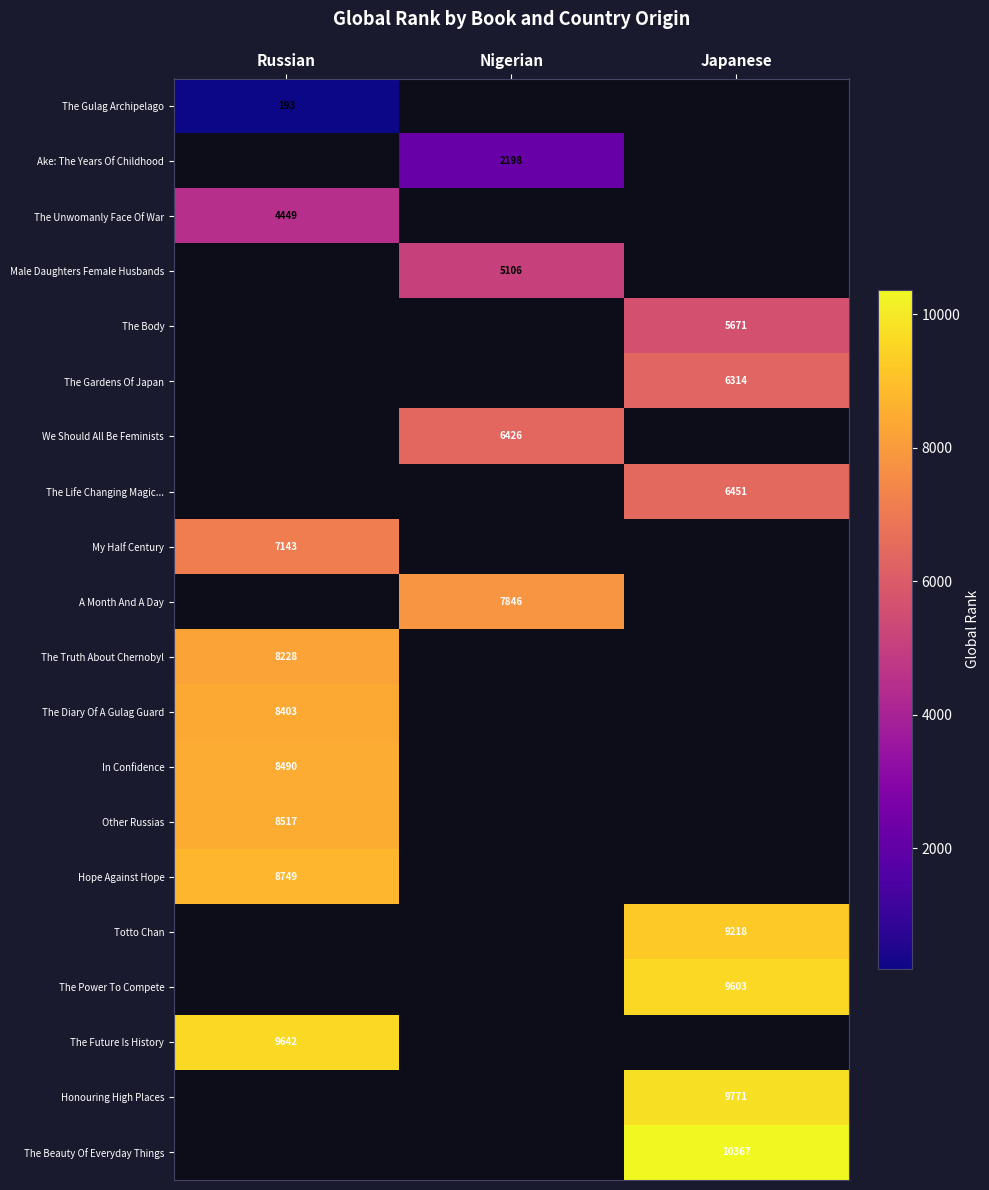

What is the spread (max minus min) of values at Russian?

9449.0